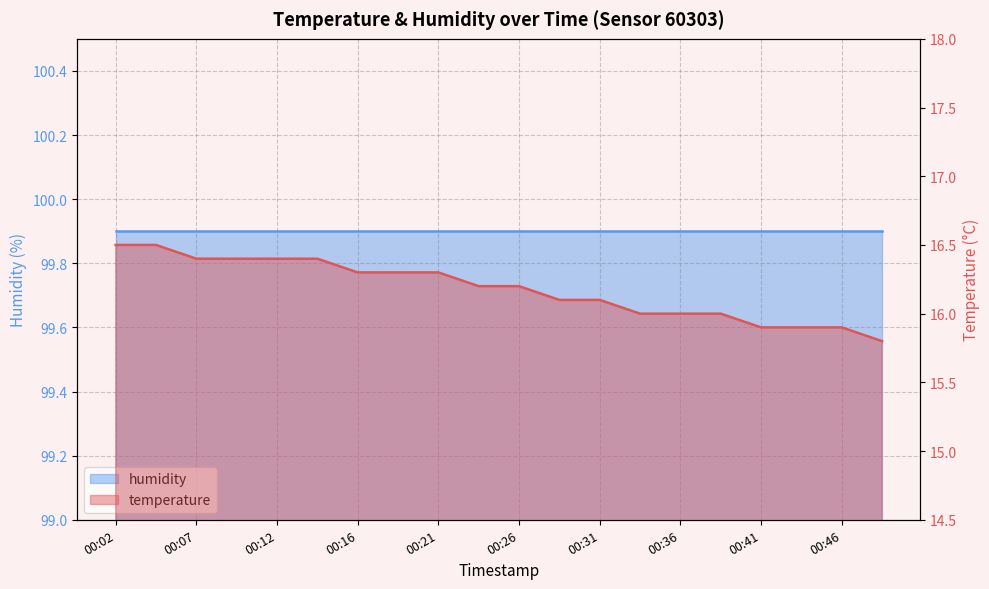

List the labels in order of value, largest first.

00:02, 00:04, 00:07, 00:09, 00:12, 00:14, 00:16, 00:19, 00:21, 00:24, 00:26, 00:29, 00:31, 00:34, 00:36, 00:38, 00:41, 00:43, 00:46, 00:48